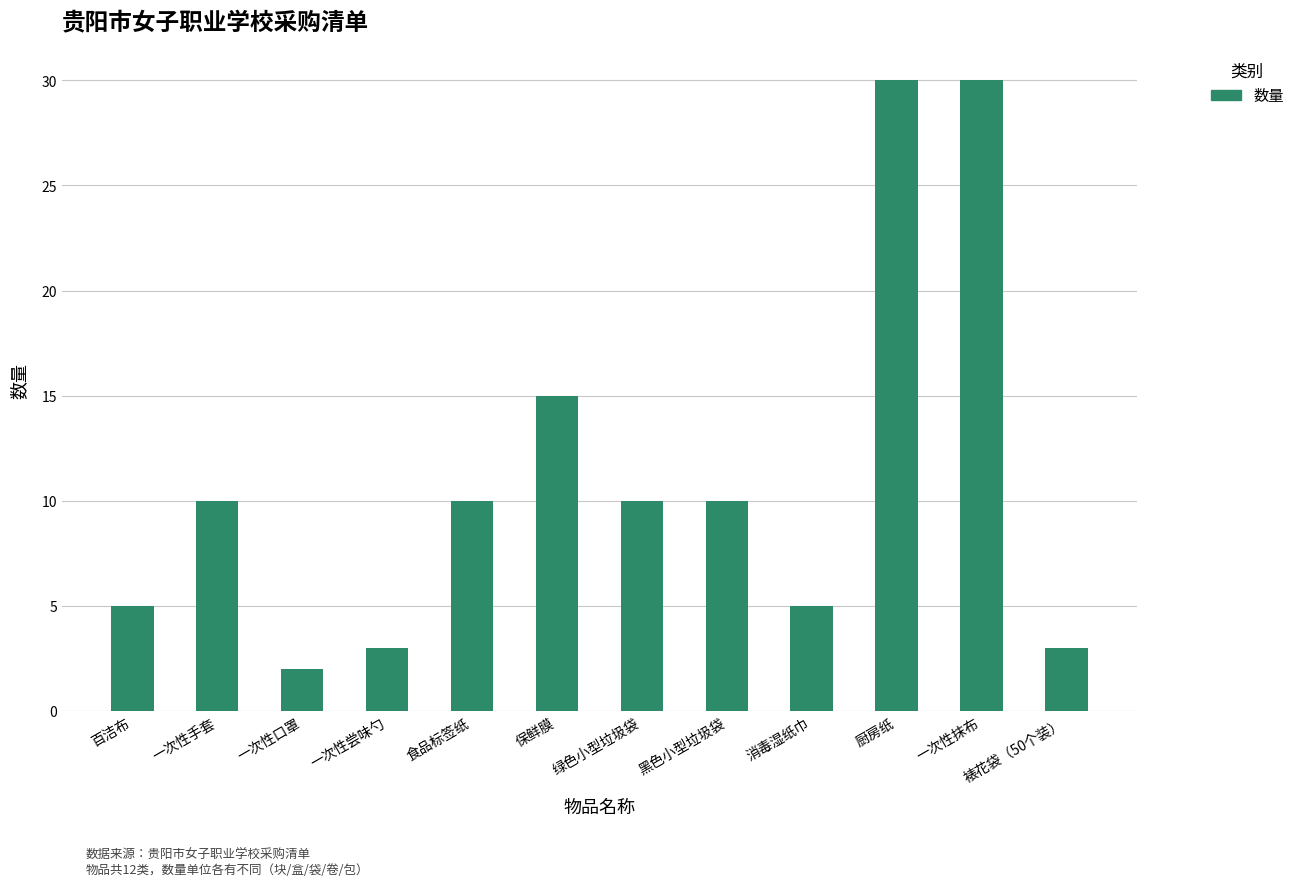

Count the number of data series in this chart.

1